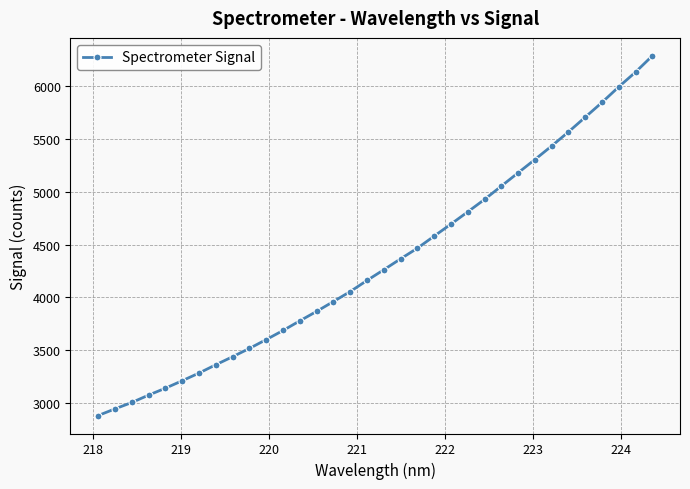

What is the value of the 21st point from the left?

4579.6